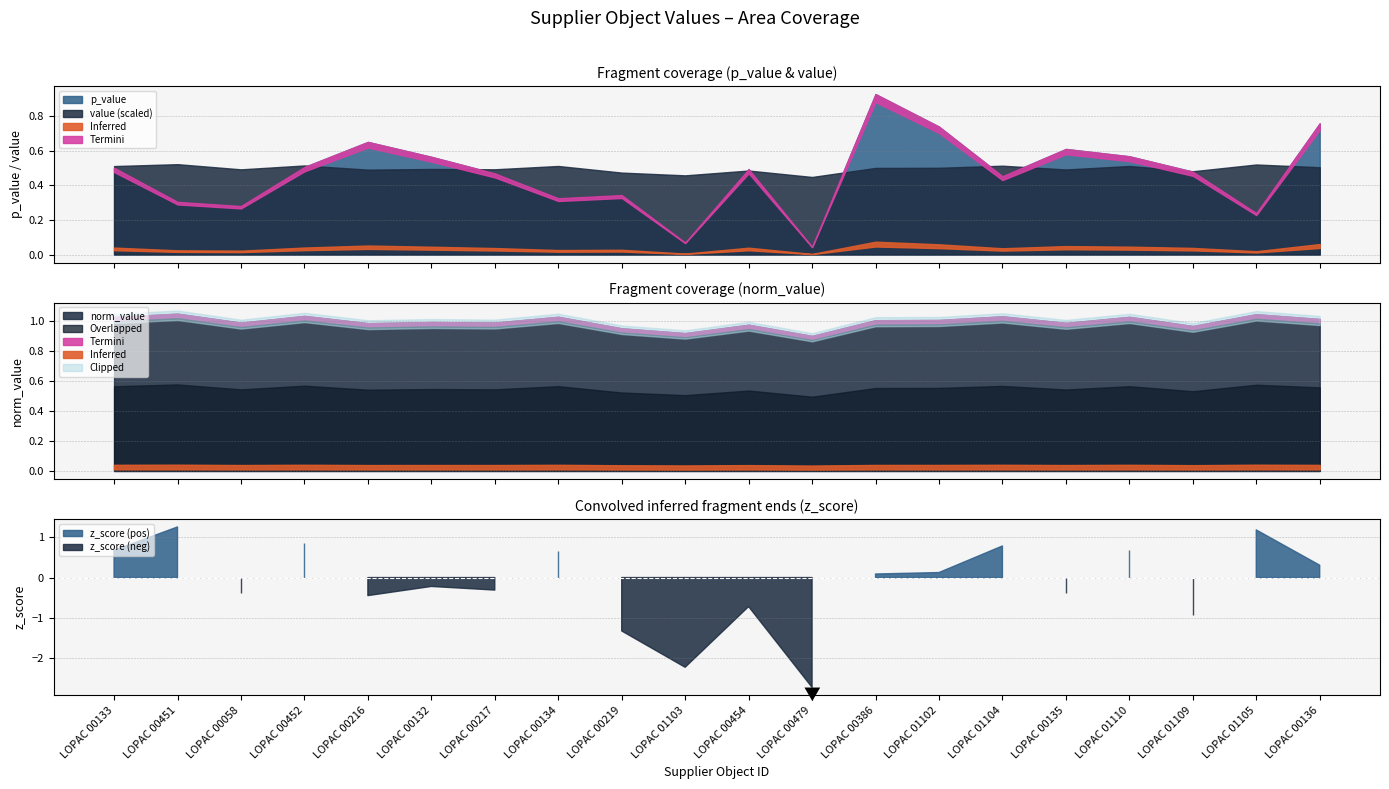

At which label does value first exceed 1?

LOPAC 00133